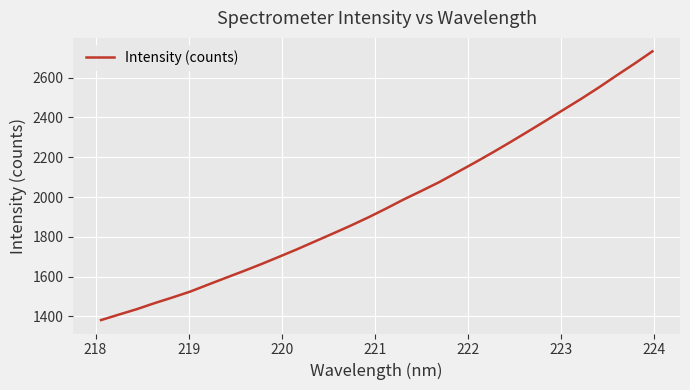

What is the difference between the second highest and minimum values?

1289.5